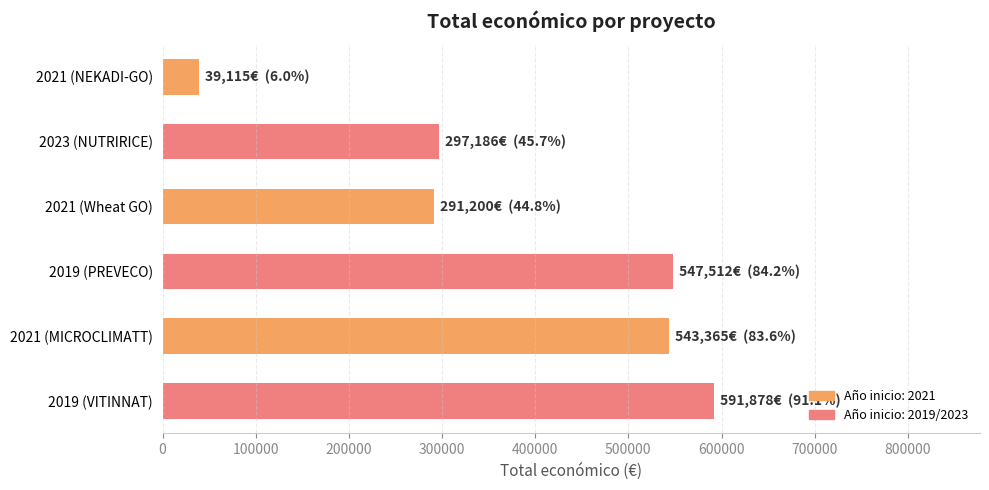

Read the value at 2021 (MICROCLIMATT).

543365